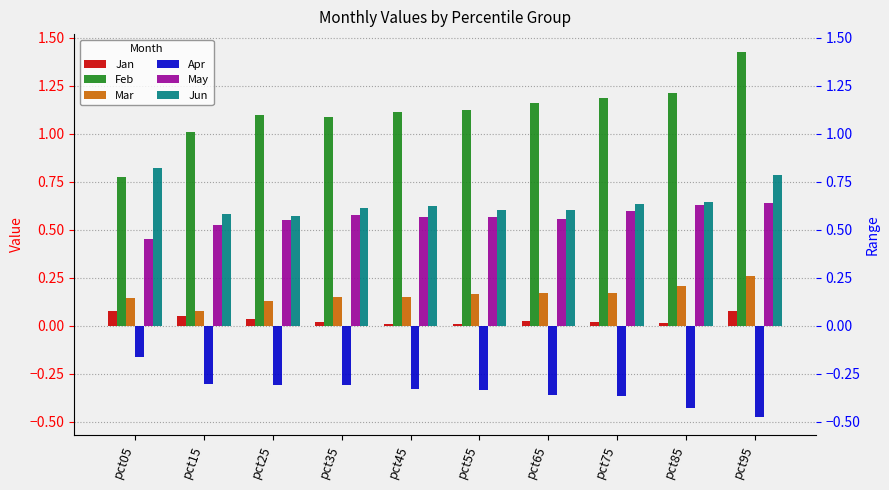

What is the value of the Jun bar at the 1st from the left?

0.8